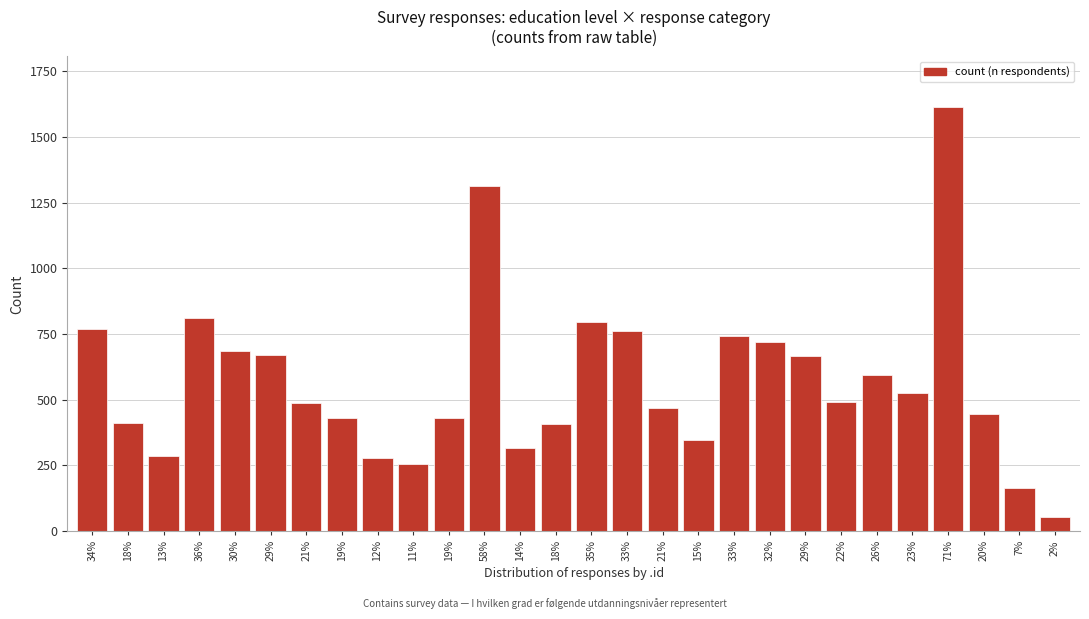

Does the chart contain any negative values?

No